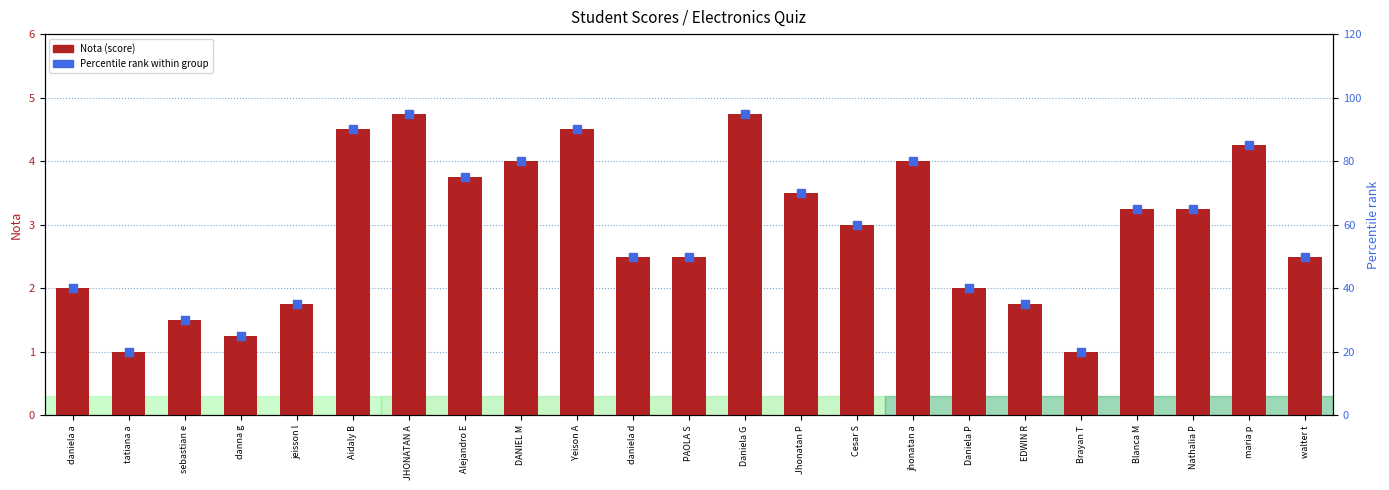

At how many categories does at least one series exceed 24?

21